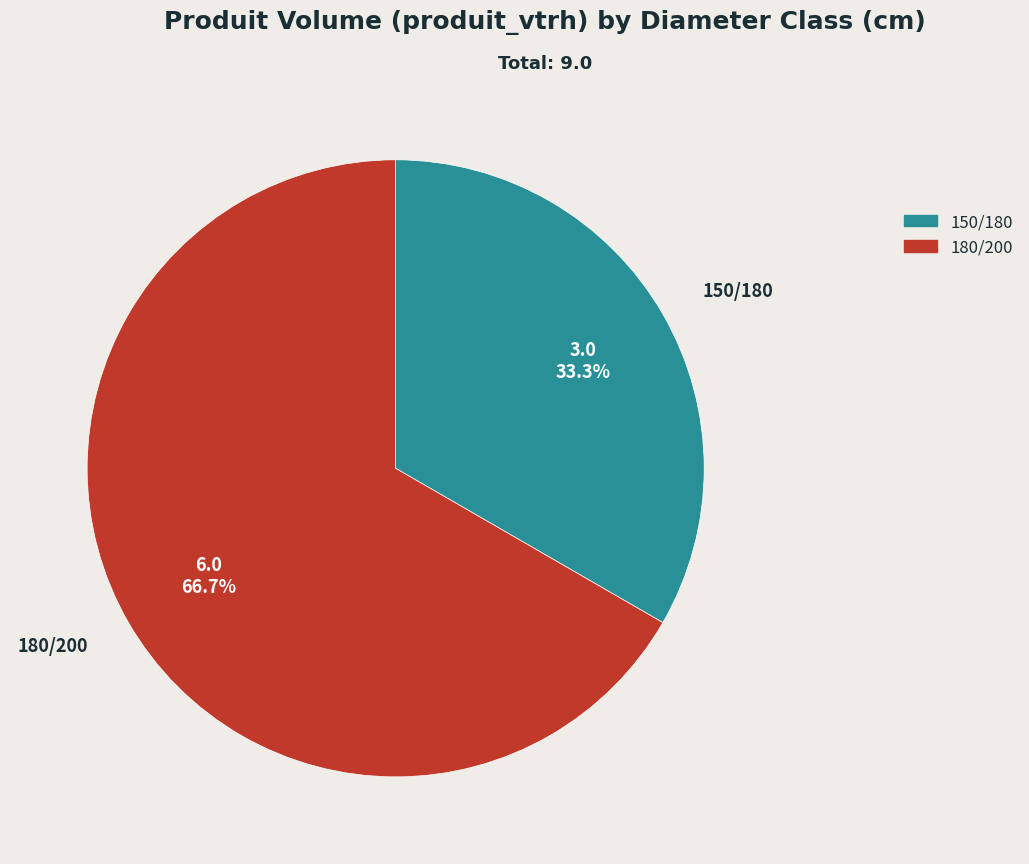

Between 180/200 and 150/180, which is larger?

180/200